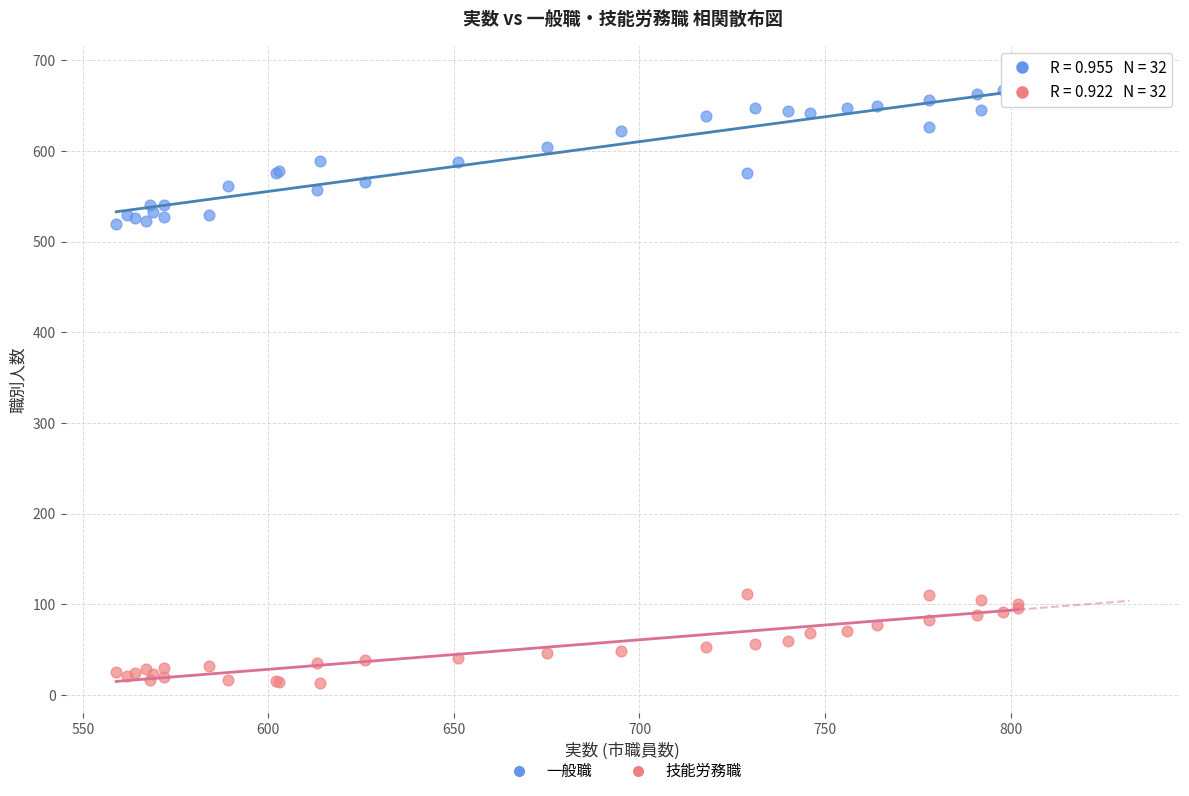

Which series reaches the minimum Y coordinate?

技能労務職